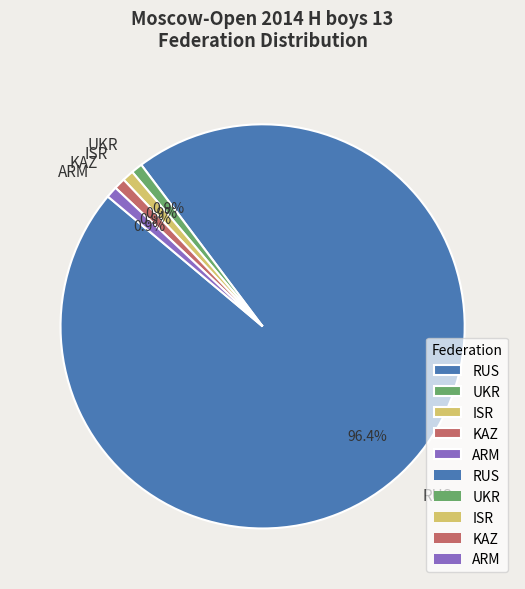

What is the largest slice in the pie chart?

RUS